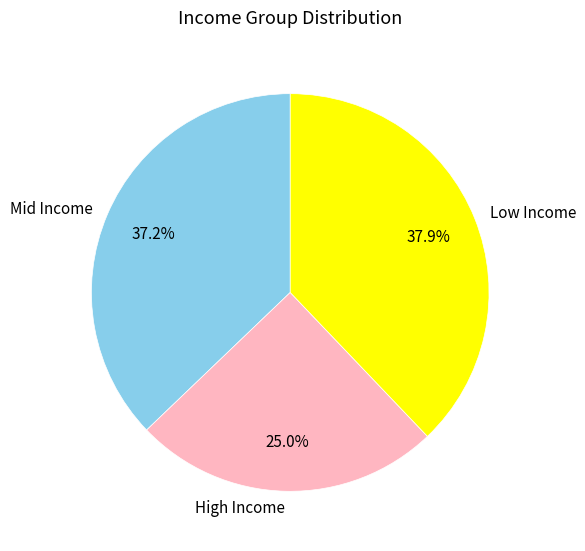

Is there any slice that represents more than half of the pie?

No